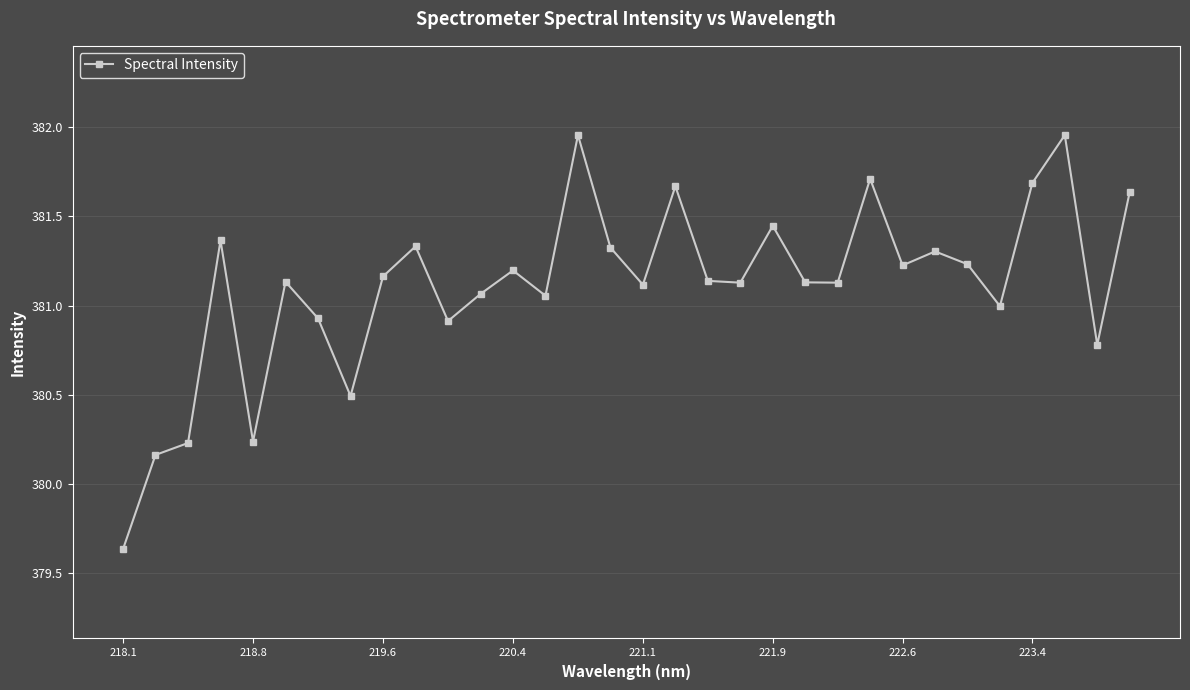

True or false: there are more than 1 points higher than both neighbors.

True